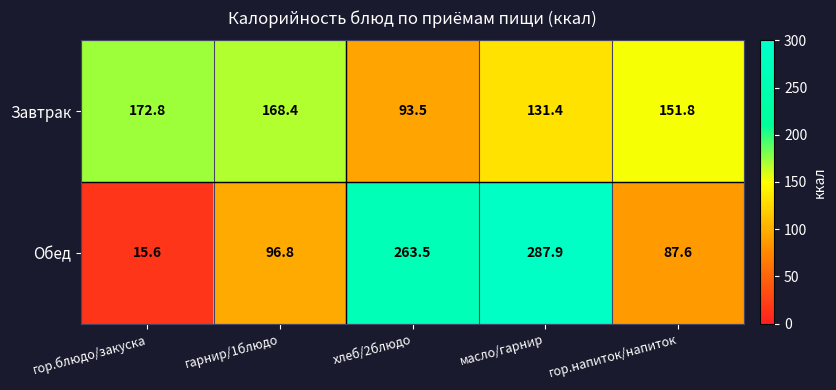

Reading left to right, extract all data points from this chart.

Завтрак: 172.8	168.4	93.5	131.4	151.8
Обед: 15.6	96.8	263.5	287.9	87.6